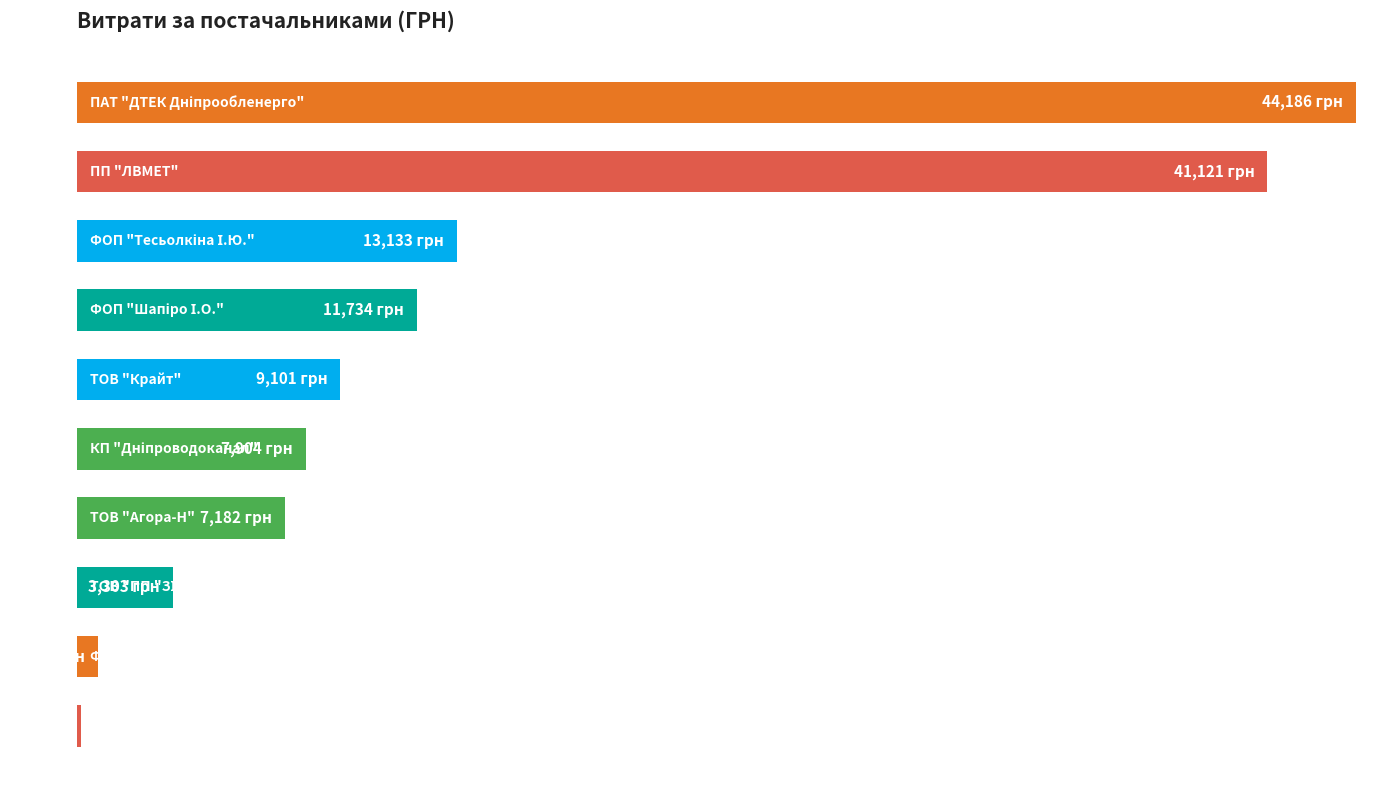

Are the bars horizontal?

Yes